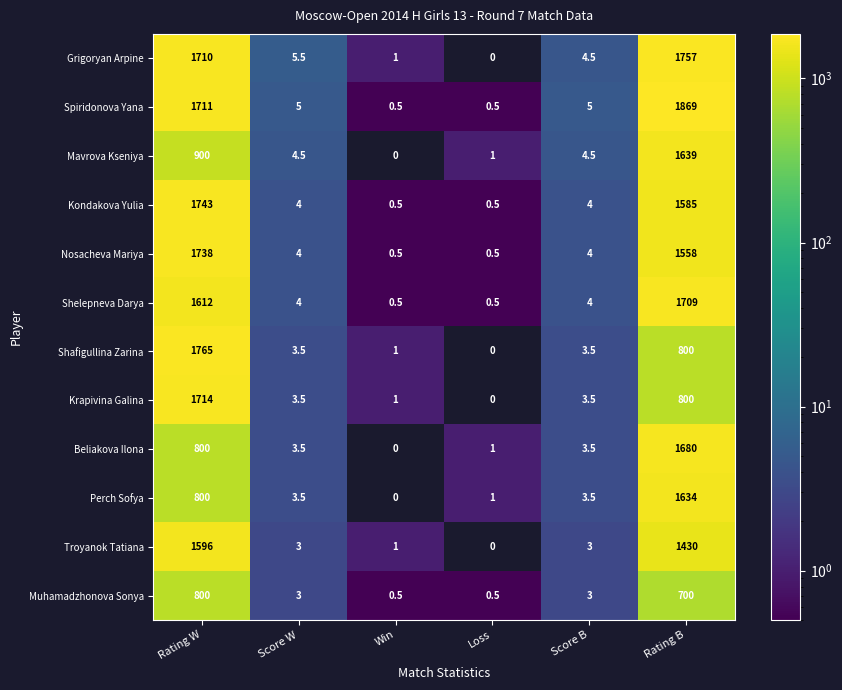

Rank the series by their maximum value, from highest to lowest.

Spiridonova Yana, Shafigullina Zarina, Grigoryan Arpine, Kondakova Yulia, Nosacheva Mariya, Krapivina Galina, Shelepneva Darya, Beliakova Ilona, Mavrova Kseniya, Perch Sofya, Troyanok Tatiana, Muhamadzhonova Sonya